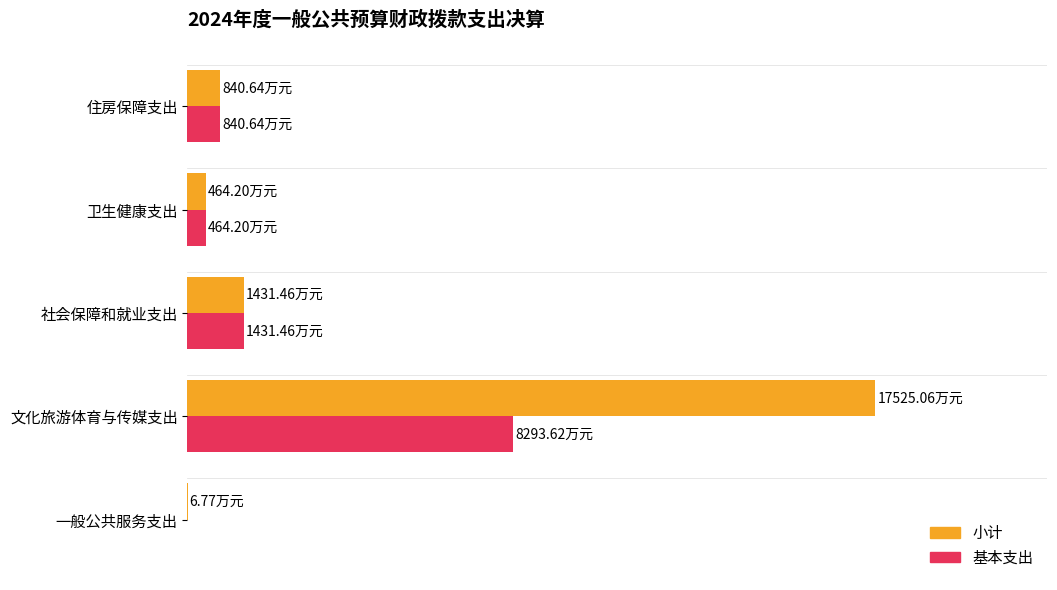

What are all the series names shown in the legend?

小计, 基本支出